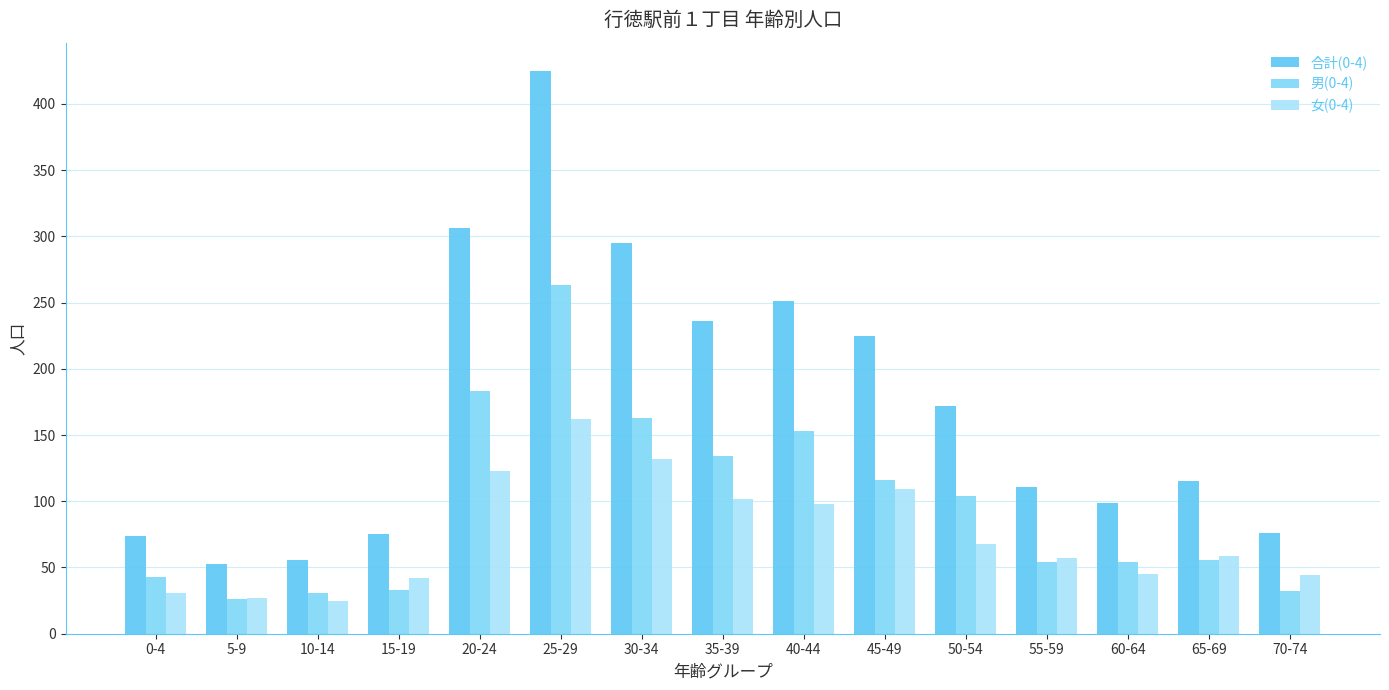

What is the value of the 合計(0-4) bar at the 9th from the left?

251